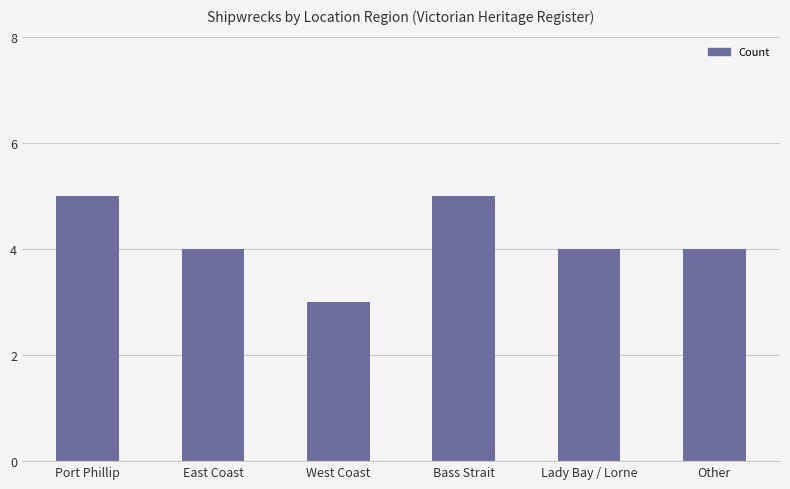

What position from the right is West Coast?

4